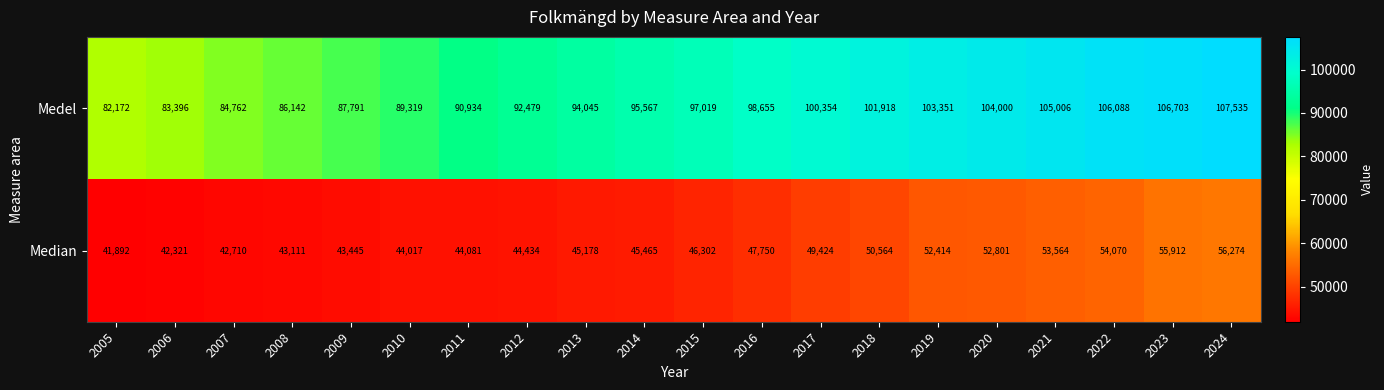

At which label is Medel closest to 94853?

2014